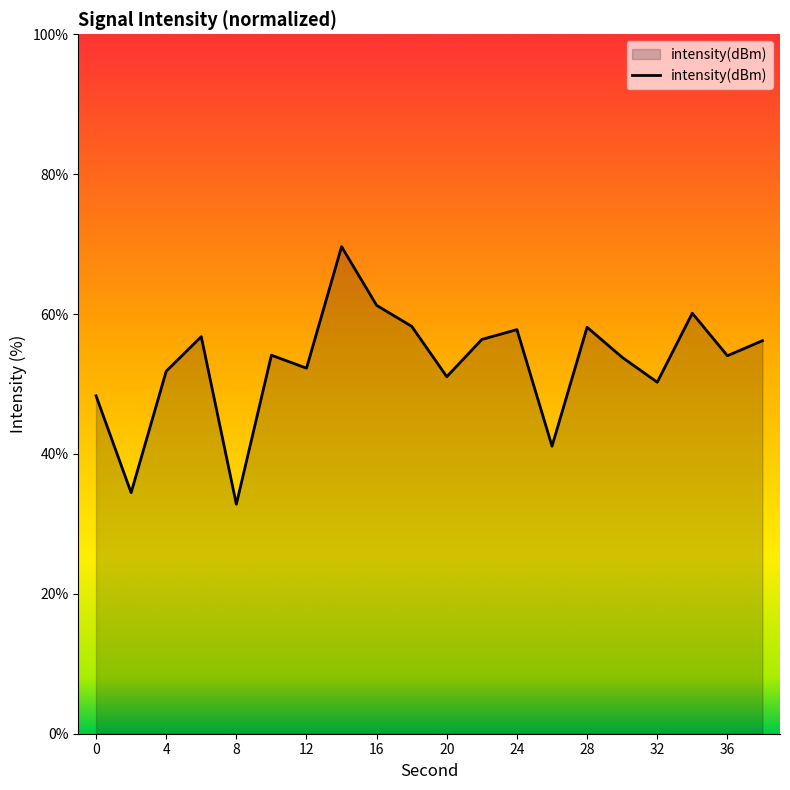

What is the average value?

52.9